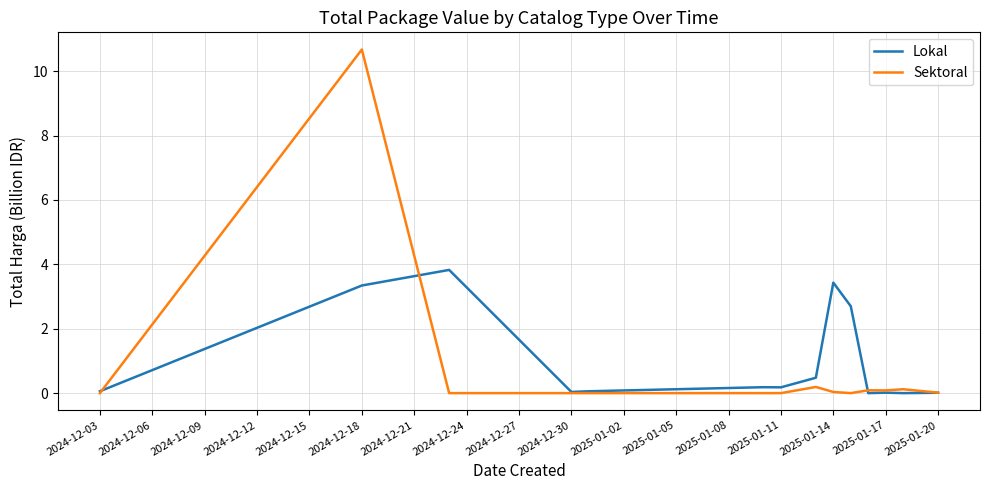

List the series in order of their peak value, lowest first.

Lokal, Sektoral